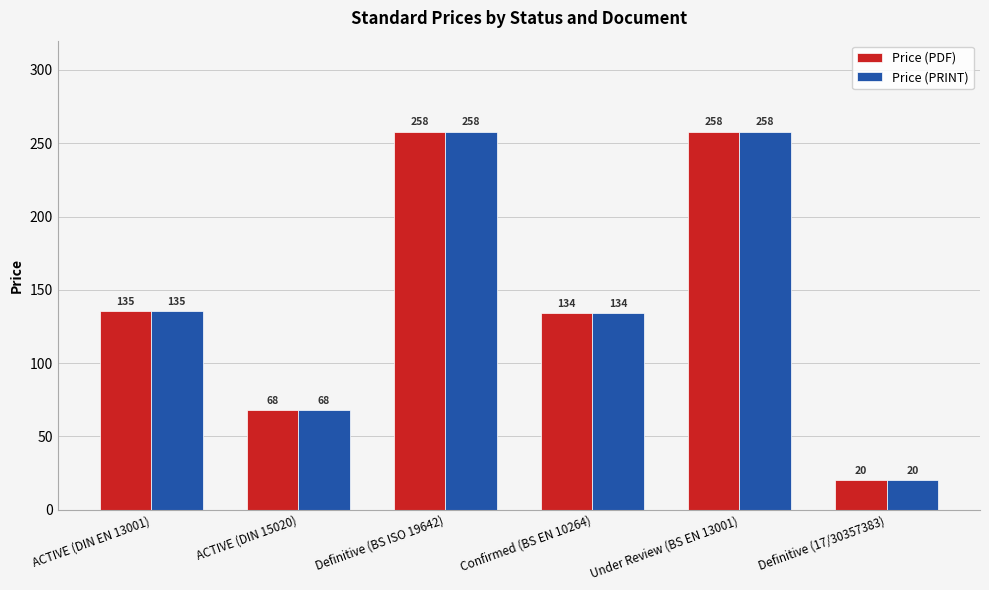

What value does the Price (PRINT) series have at Definitive (BS ISO 19642)?

258.0